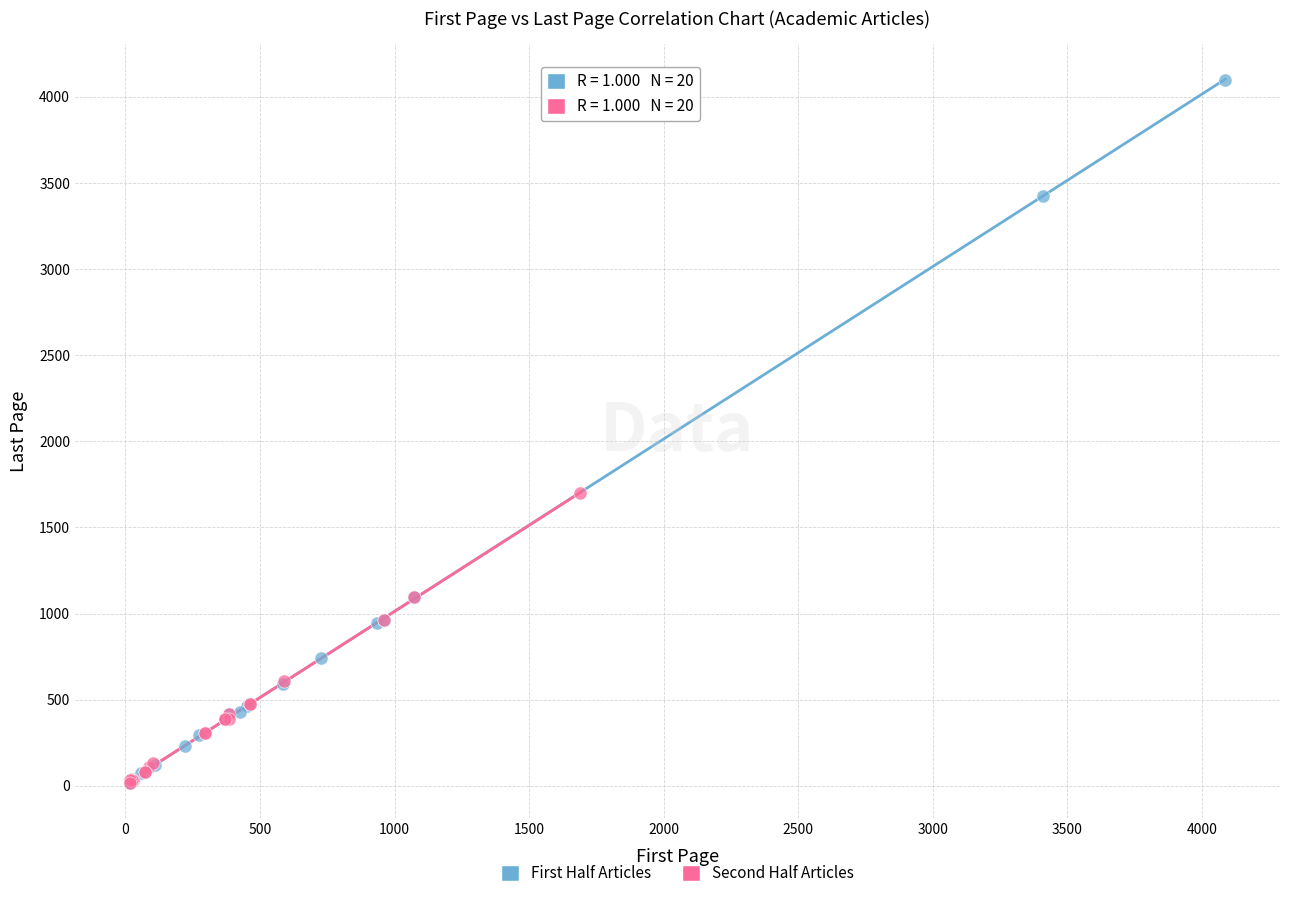

Which series reaches the maximum Y coordinate?

First Half Articles